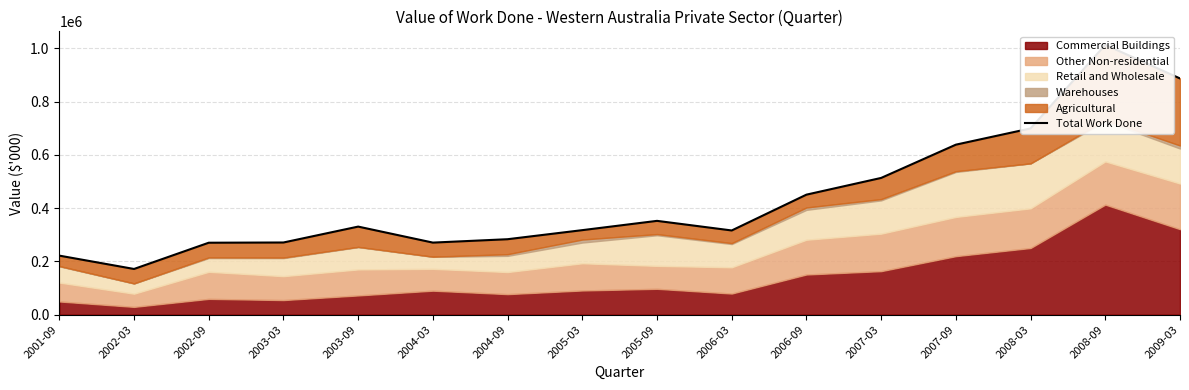

How many data points are above 330798?

7